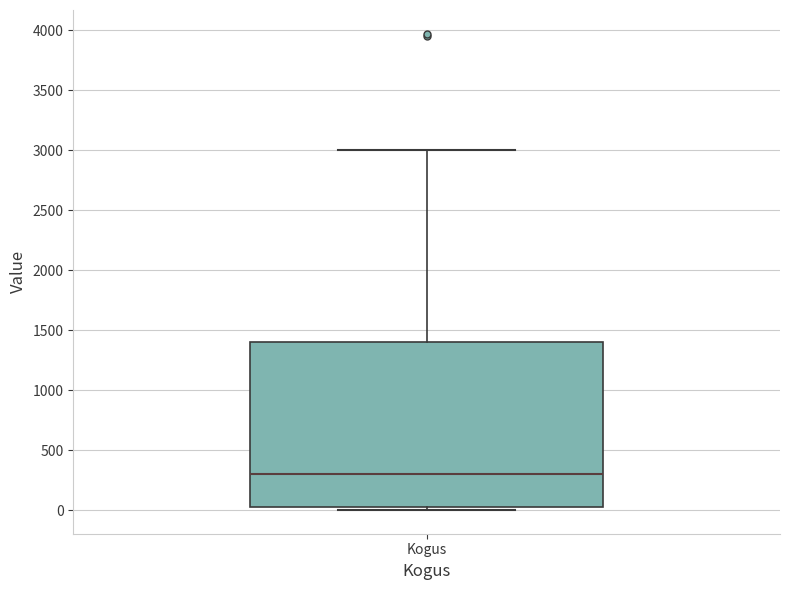

Transcribe this box plot: give where the median line is, the range the box spans, and where the two whiskers end, as read against the y-axis. The values are not printed on the chart, so give them approximately, as read against the axis.

median 300, box 50 to 1400, whiskers 0 to 3000